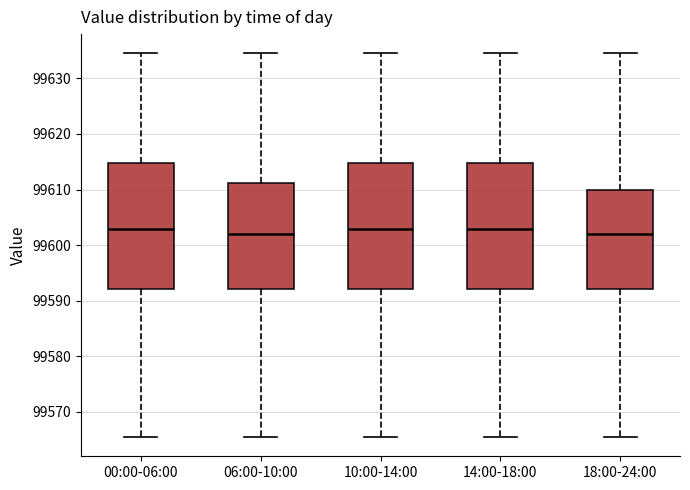

Reading left to right, transcribe this box plot: for each box, give where its median line is, the range the box spans, and where its two whiskers end, as read against the y-axis. The values are not printed on the chart, so give them approximately, as read against the axis.

00:00-06:00: median 99603, box 99592 to 99615, whiskers 99565 to 99635
06:00-10:00: median 99602, box 99592 to 99611, whiskers 99565 to 99635
10:00-14:00: median 99603, box 99592 to 99615, whiskers 99565 to 99635
14:00-18:00: median 99603, box 99592 to 99615, whiskers 99565 to 99635
18:00-24:00: median 99602, box 99592 to 99610, whiskers 99565 to 99635